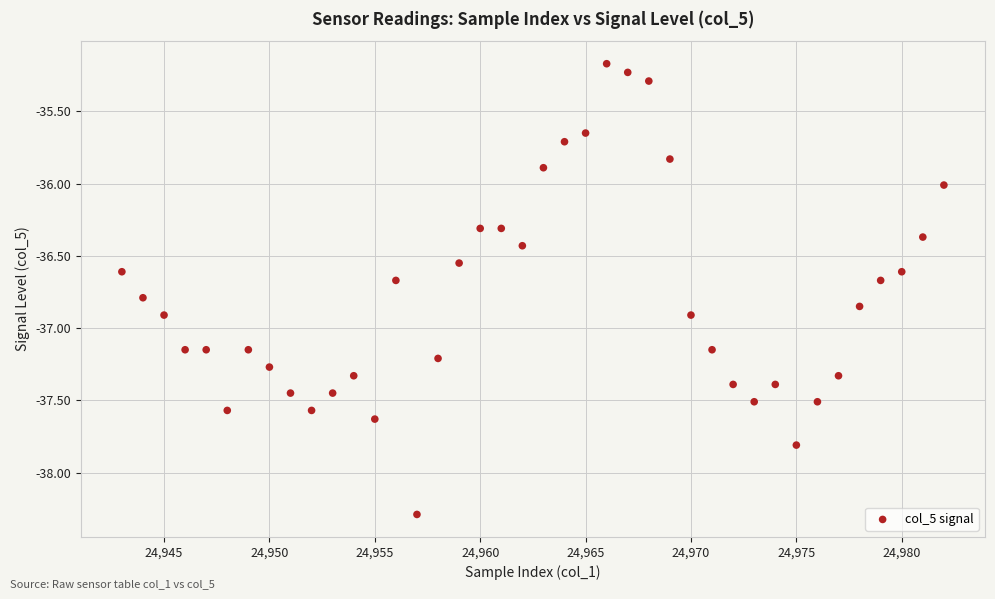

What is the range of Y values (max minus min)?

3.1